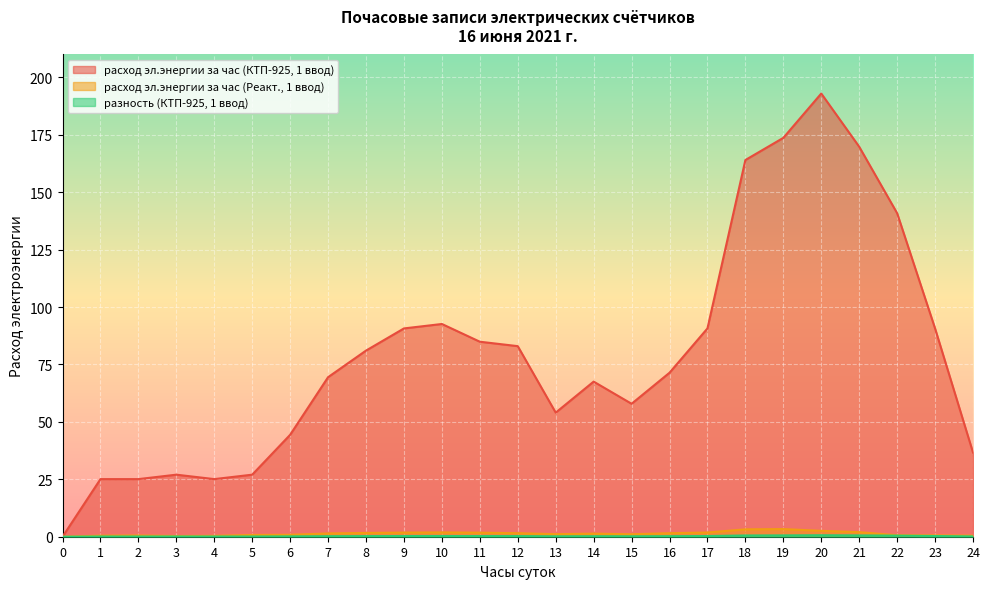

Reading left to right, what are all the values shown in this chart?

расход эл.энергии за час (КТП-925, 1 ввод): 0.0	25.1	25.1	27.0	25.1	27.0	44.4	69.5	81.1	90.7	92.6	84.9	83.0	54.0	67.5	57.9	71.4	90.7	164.1	173.7	193.0	169.8	140.9	90.7	36.7
расход эл.энергии за час (Реакт., 1 ввод): 0.0	0.5	0.5	0.3	0.4	0.8	0.8	1.4	1.6	1.8	1.9	1.8	1.5	1.1	1.3	1.1	1.5	1.8	3.2	3.3	2.6	2.0	0.7	0.6	0.5
разность (КТП-925, 1 ввод): 0.0	0.1	0.1	0.1	0.1	0.1	0.1	0.2	0.3	0.3	0.3	0.3	0.3	0.2	0.2	0.2	0.2	0.3	0.5	0.6	0.6	0.6	0.5	0.3	0.1